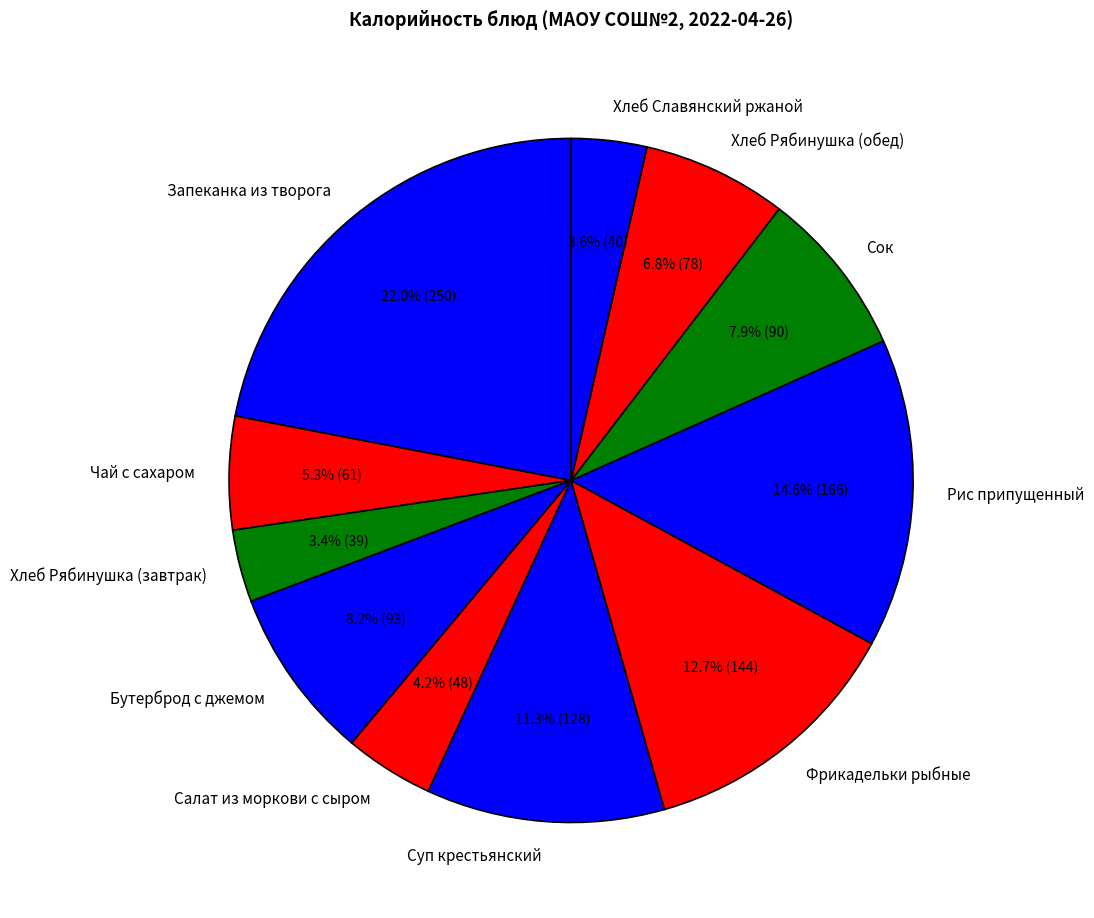

To the nearest percent, what is the difference between the largest and smallest slice percentages?

19%